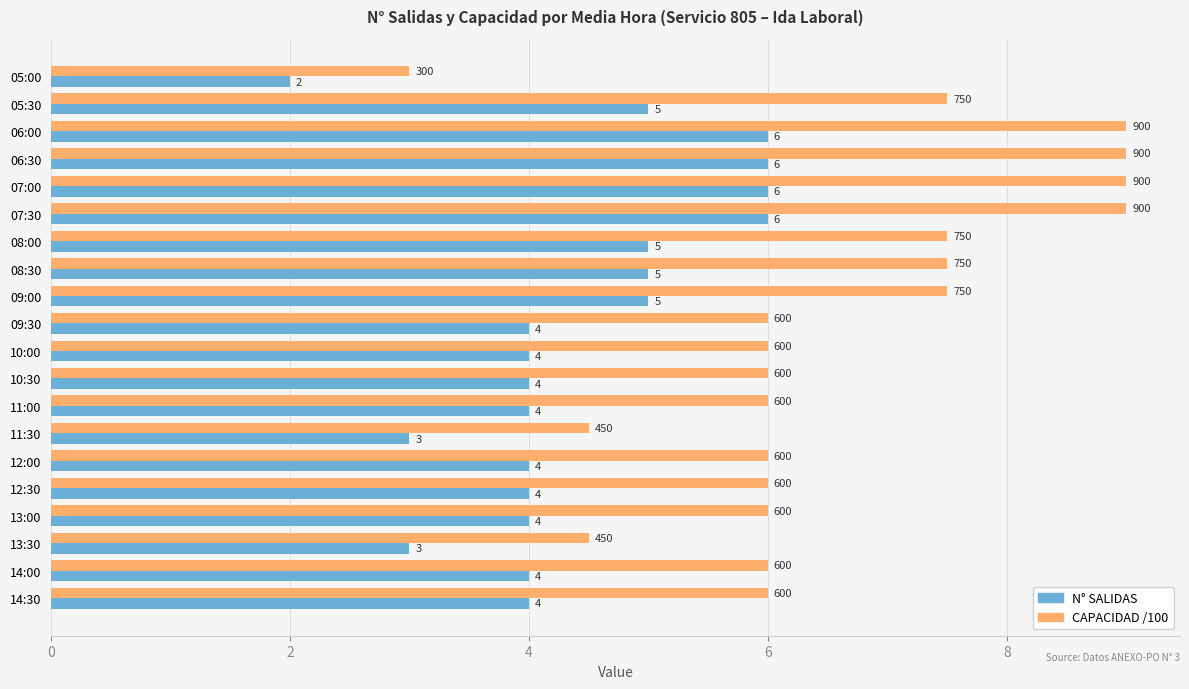

What is the maximum value shown in the chart?

9.0